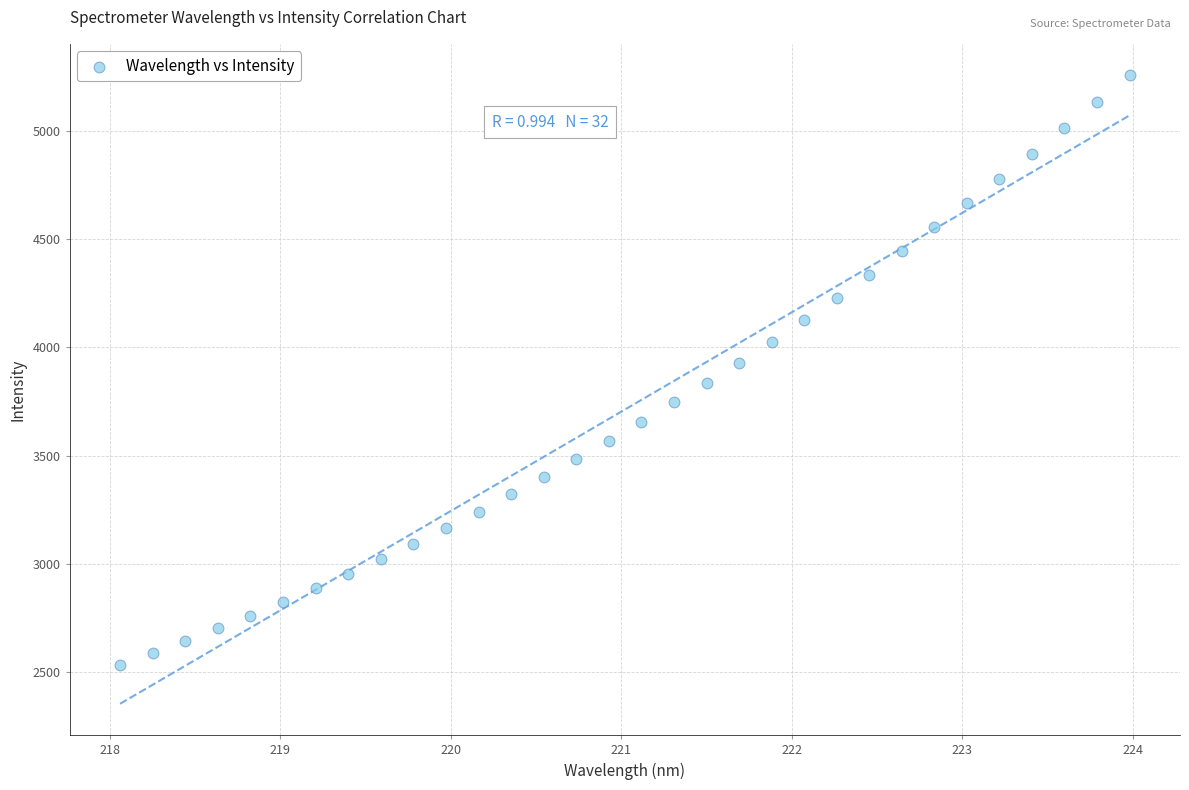

What is the range of Y values (max minus min)?

2721.2